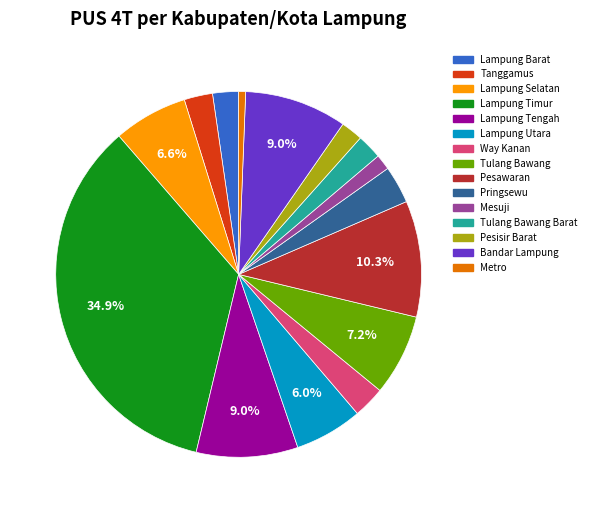

Is there a majority slice in this chart?

No